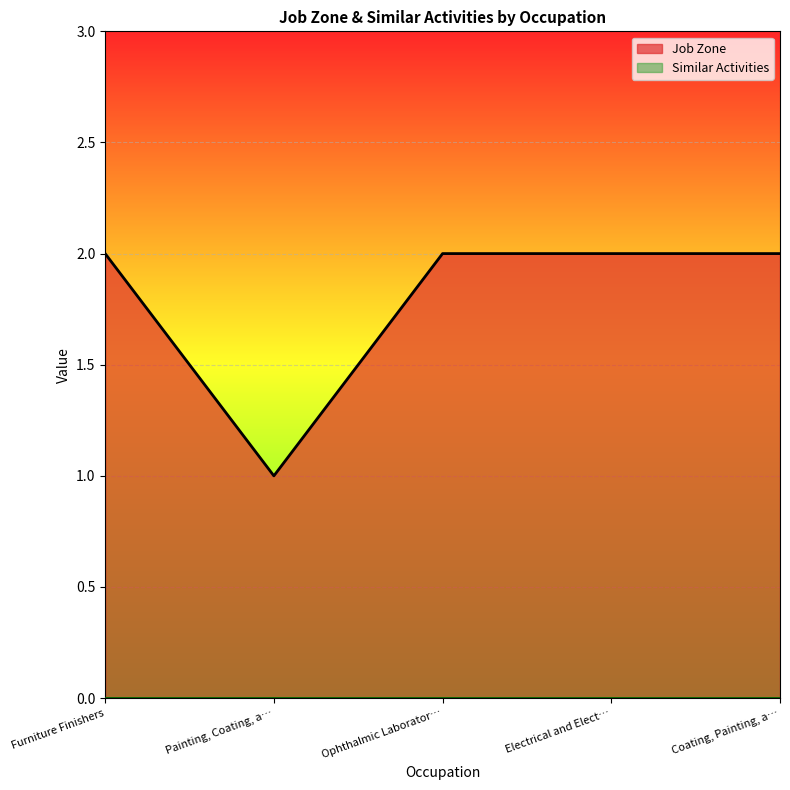

Between Painting, Coating, a… and Ophthalmic Laborator…, which series saw the biggest shift?

Job Zone